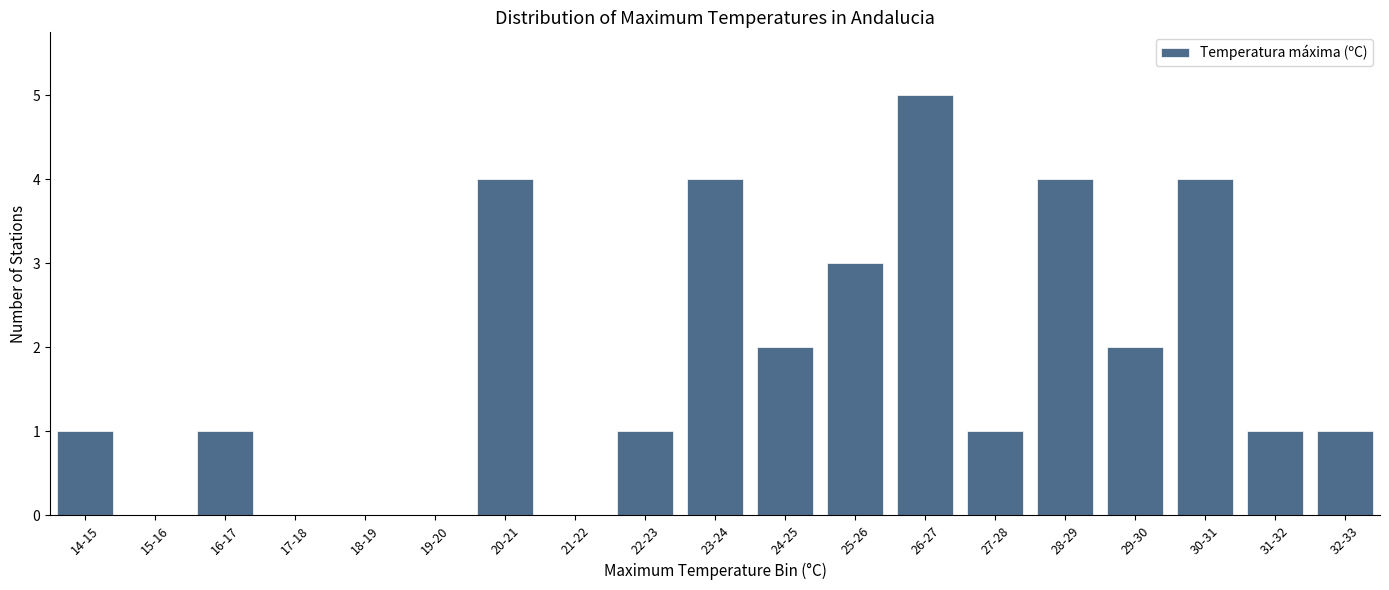

Reading left to right, extract all data points from this chart.

14-15=1	15-16=0	16-17=1	17-18=0	18-19=0	19-20=0	20-21=4	21-22=0	22-23=1	23-24=4	24-25=2	25-26=3	26-27=5	27-28=1	28-29=4	29-30=2	30-31=4	31-32=1	32-33=1